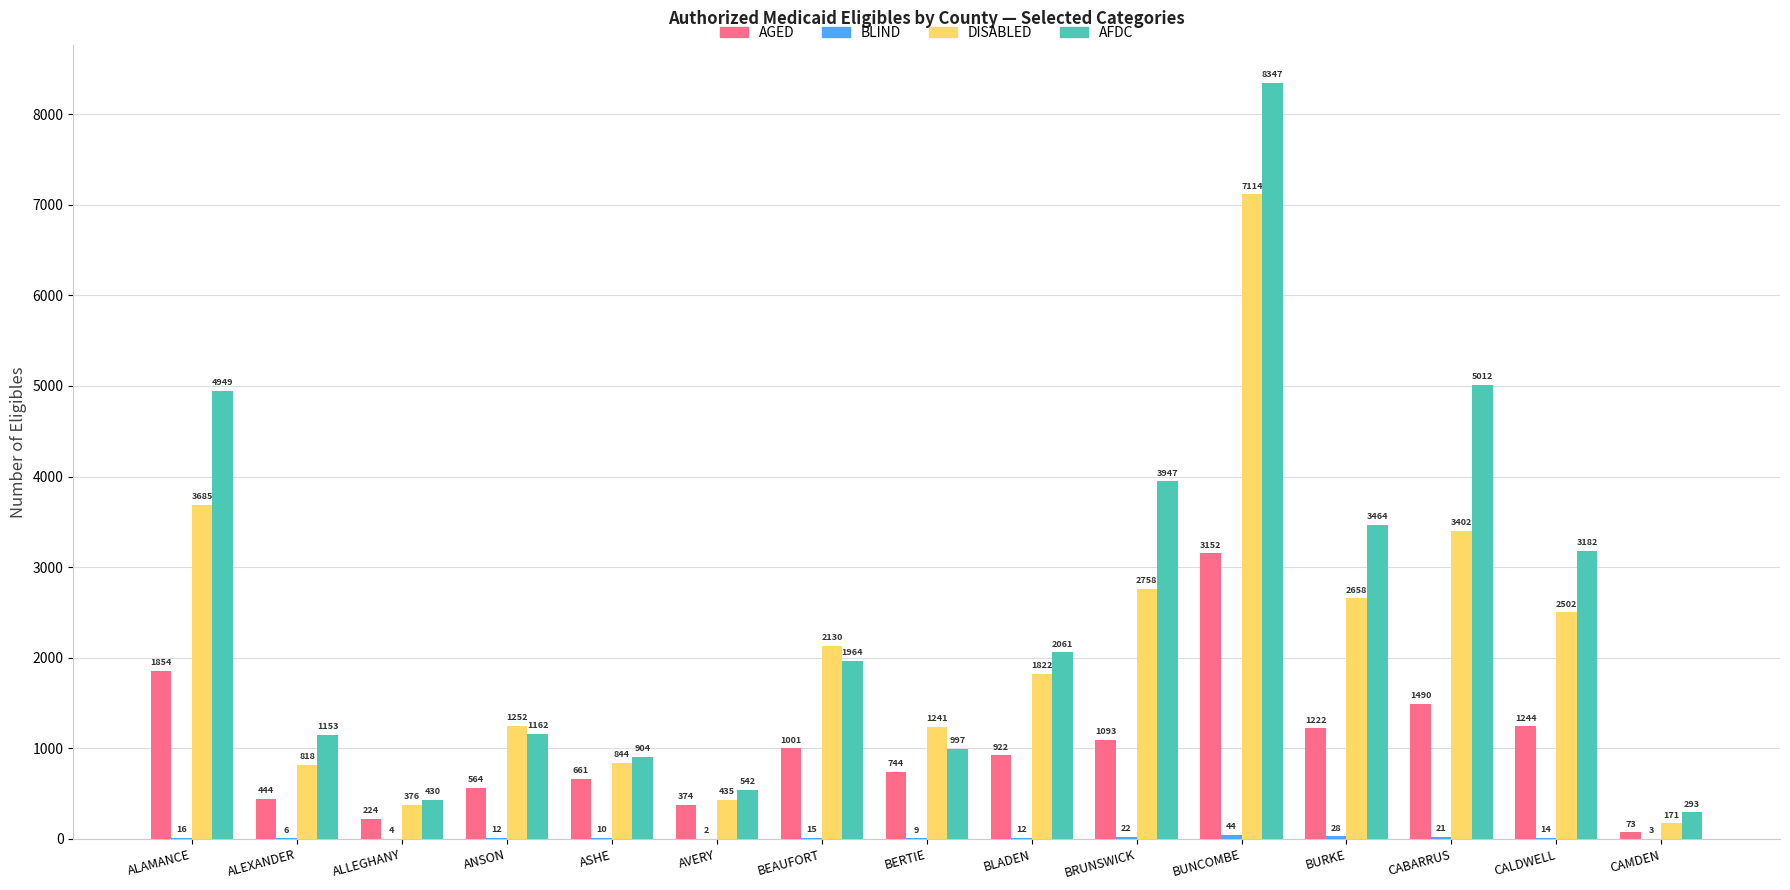

What is the greatest value displayed?

8347